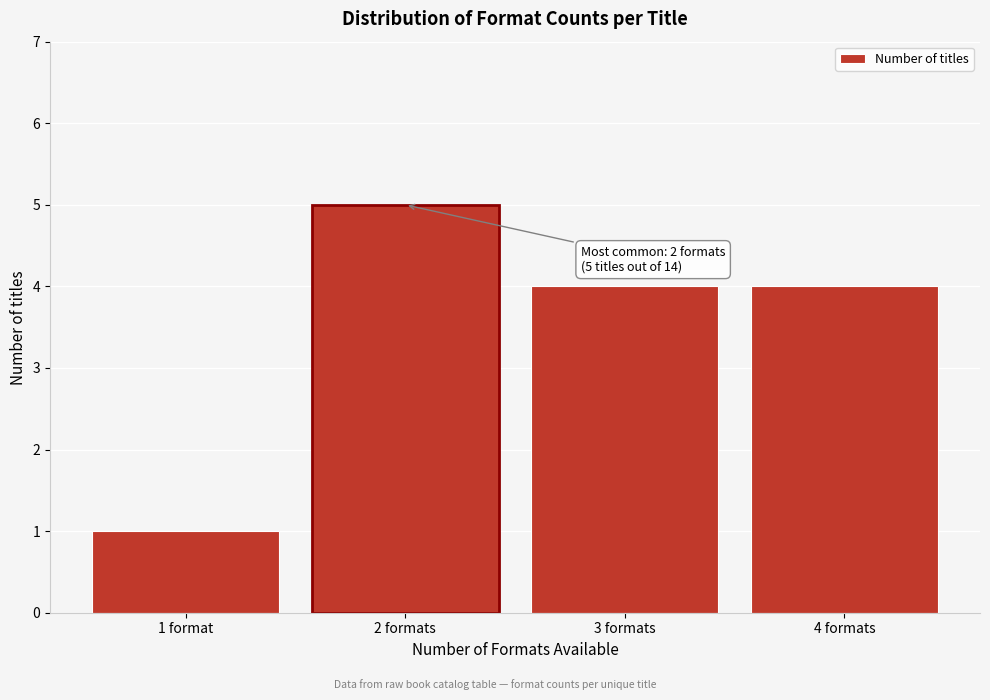

Reading right to left, transcribe all the data shown in this chart.

4	4	5	1